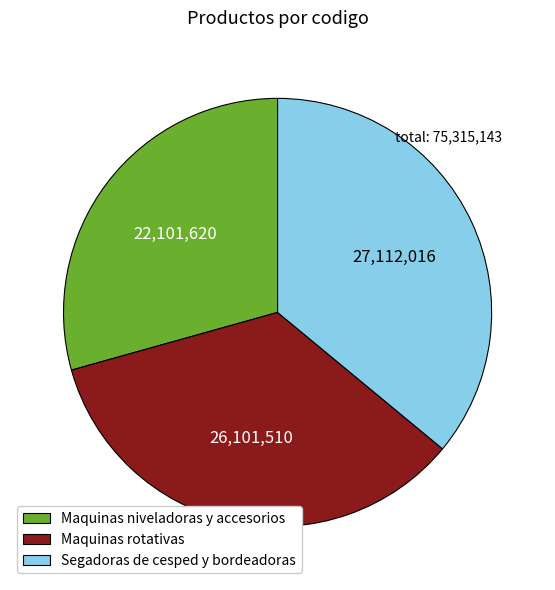

The Maquinas rotativas slice represents 40% of the pie. True or false?

False